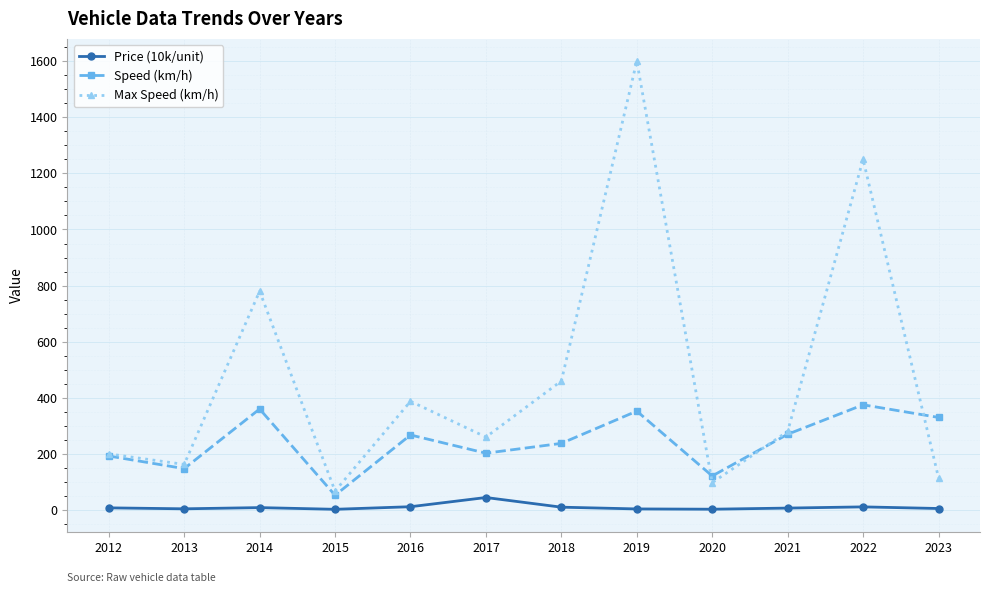

Does the chart have visible grid lines?

Yes